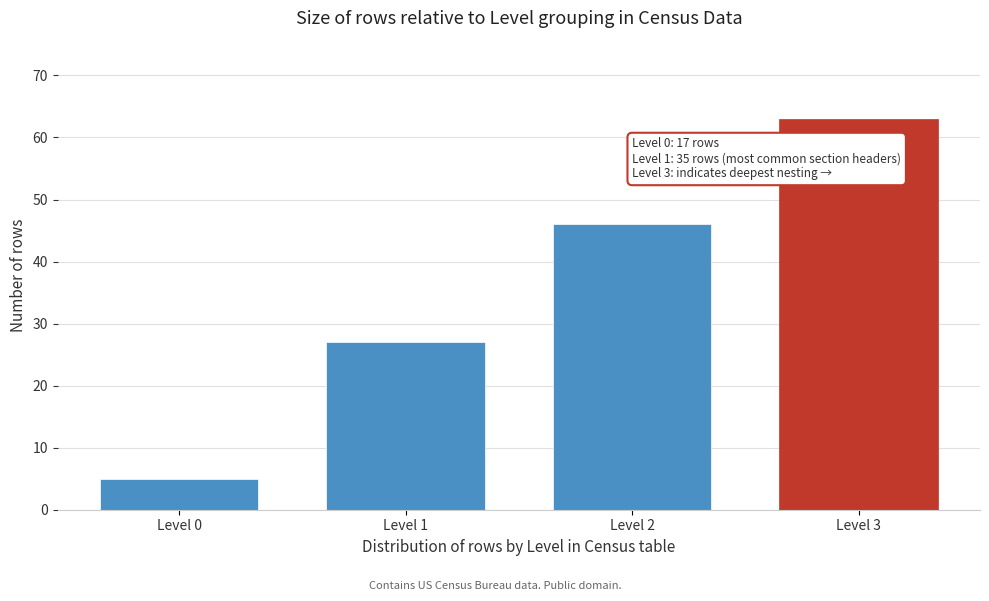

Reading right to left, list all the values displayed in this chart.

Level 3=63	Level 2=46	Level 1=27	Level 0=5